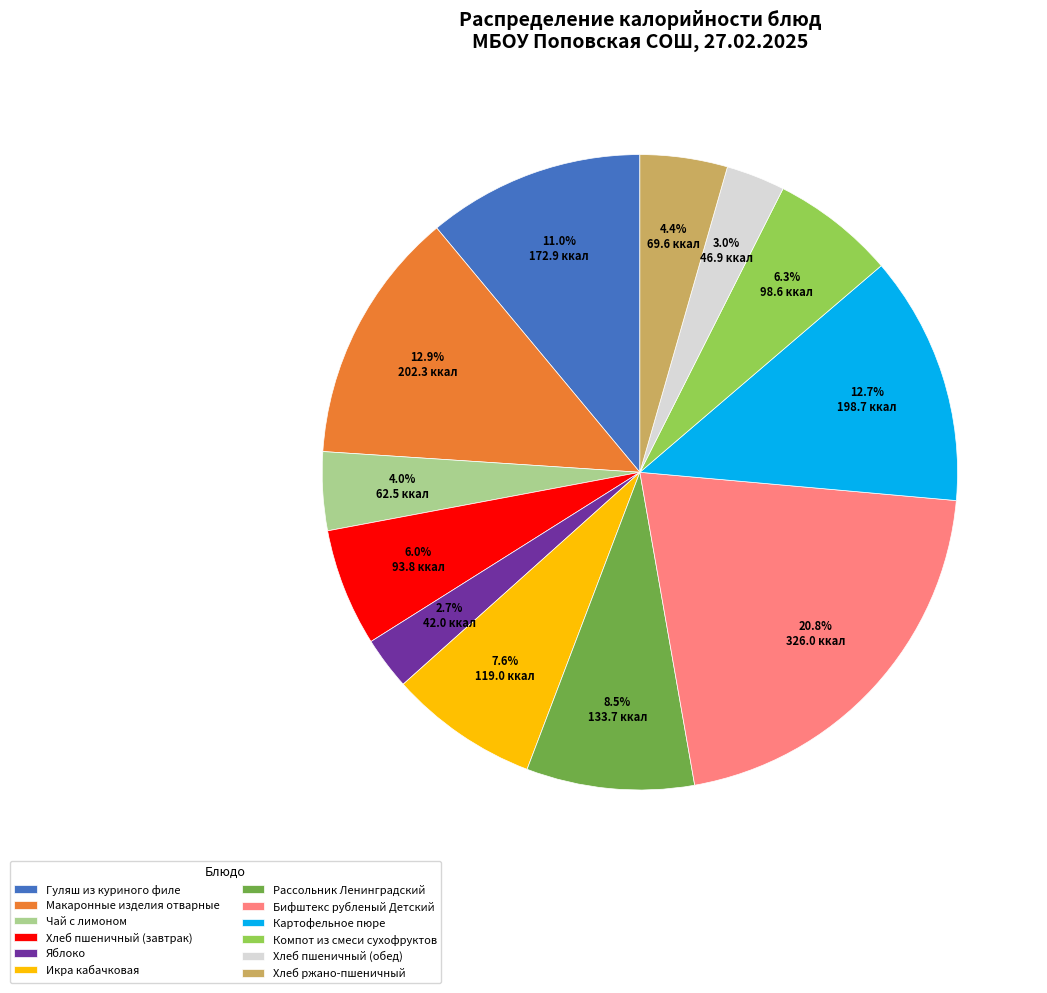

To the nearest percent, what is the combined percentage of Рассольник Ленинградский and Картофельное пюре?

21%